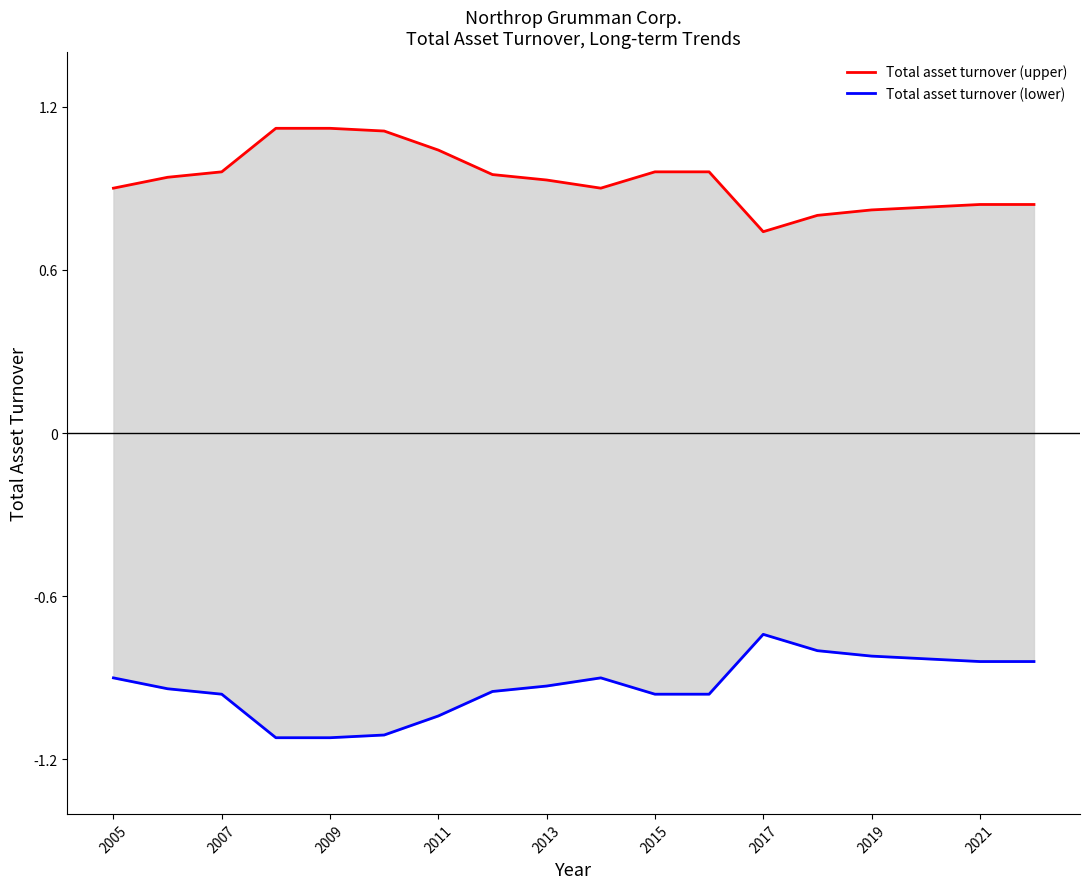

Is it true that Total asset turnover (upper) equals 0.8 at 2019?

True